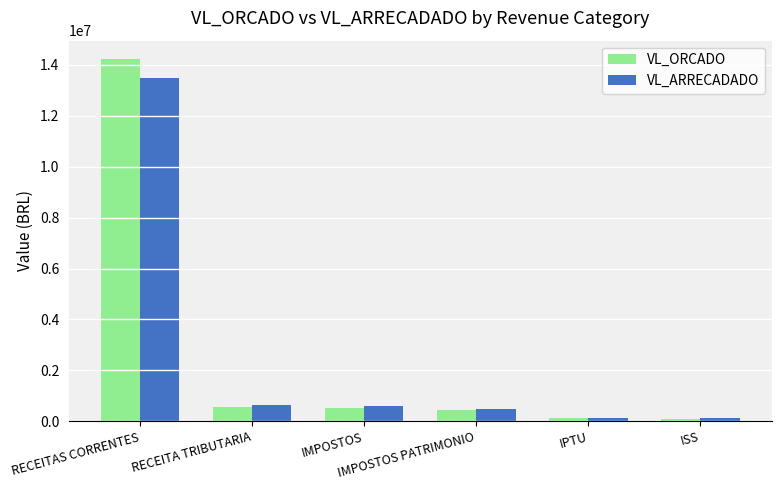

Between RECEITAS CORRENTES and IPTU, which series saw the biggest shift?

VL_ORCADO